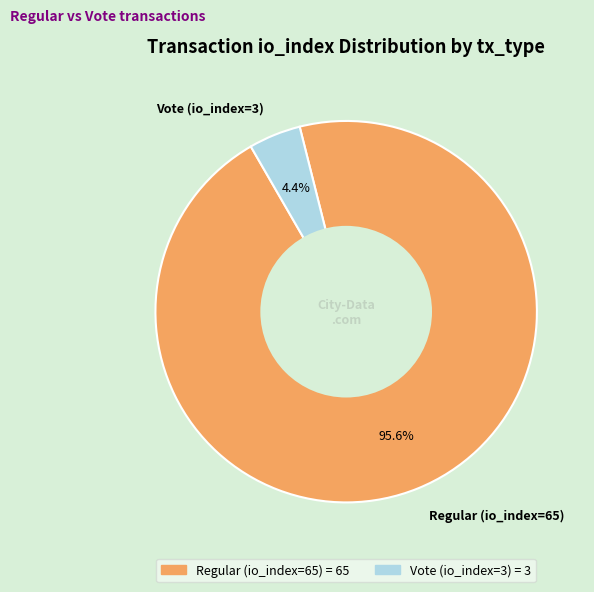

What percentage is the Regular (io_index=65) slice, to the nearest percent?

96%